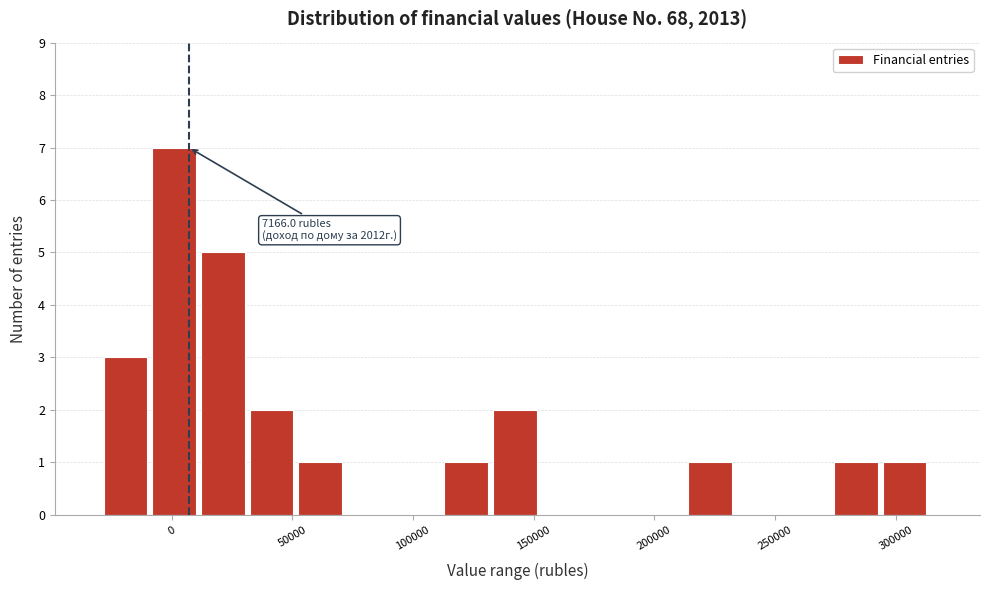

Which range on the x-axis has the tallest bar?

-10000 to 10000